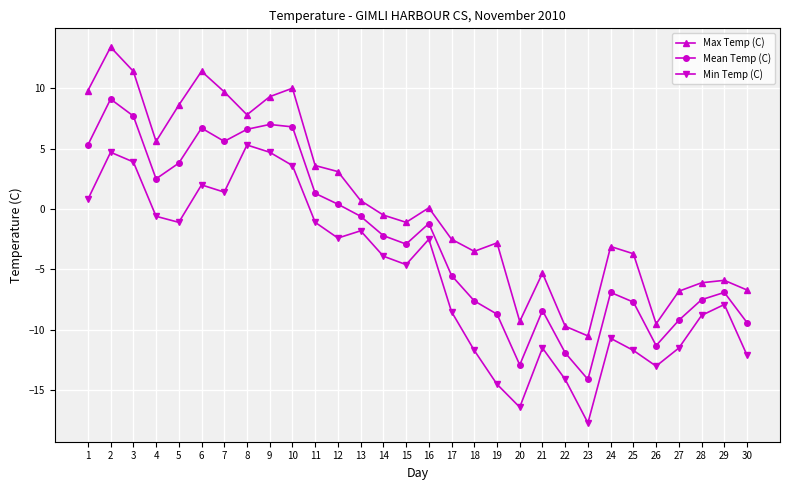

Where is the first local minimum for Min Temp (C)?

5